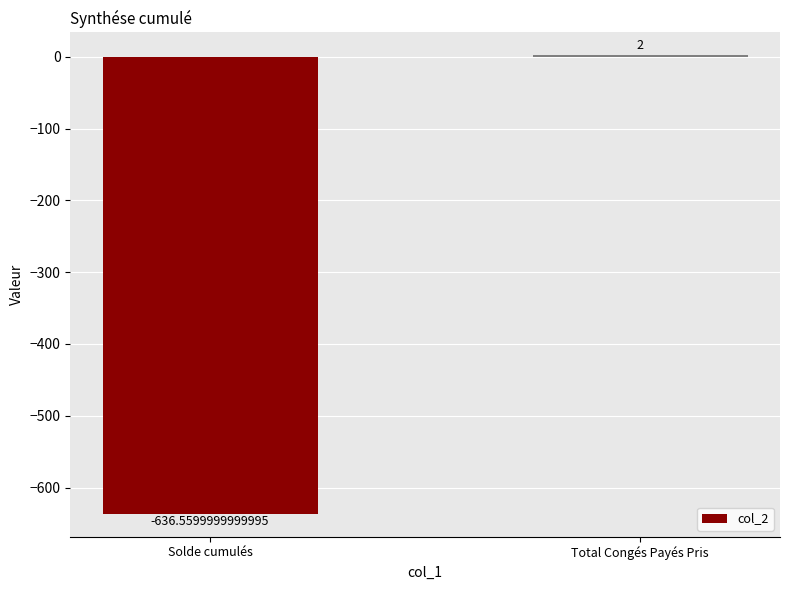

Count the number of categories in the chart.

2